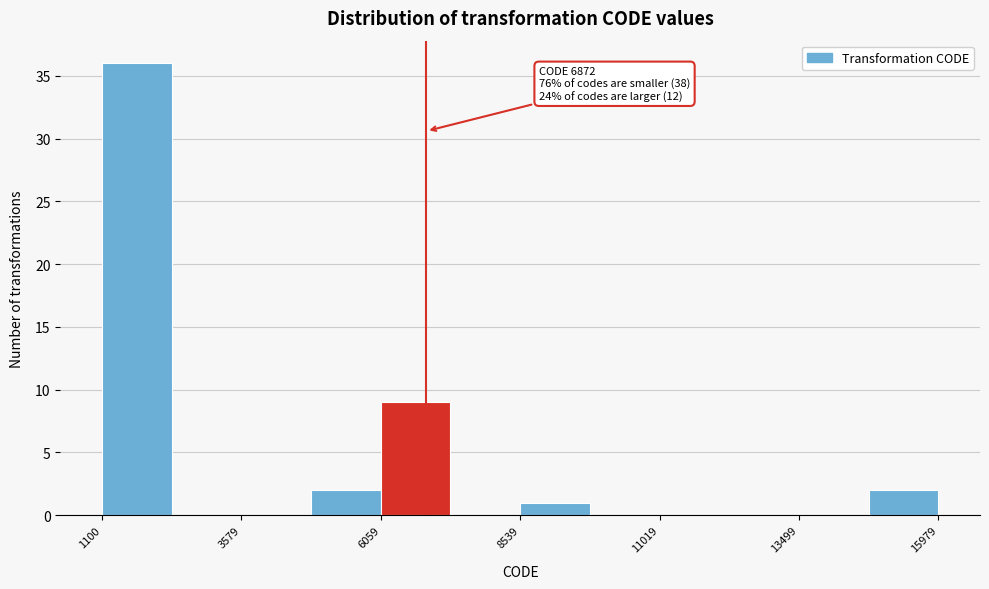

Around what value on the x-axis is the tallest bar? Give the approximate position of its centre, as read against the axis.

1500